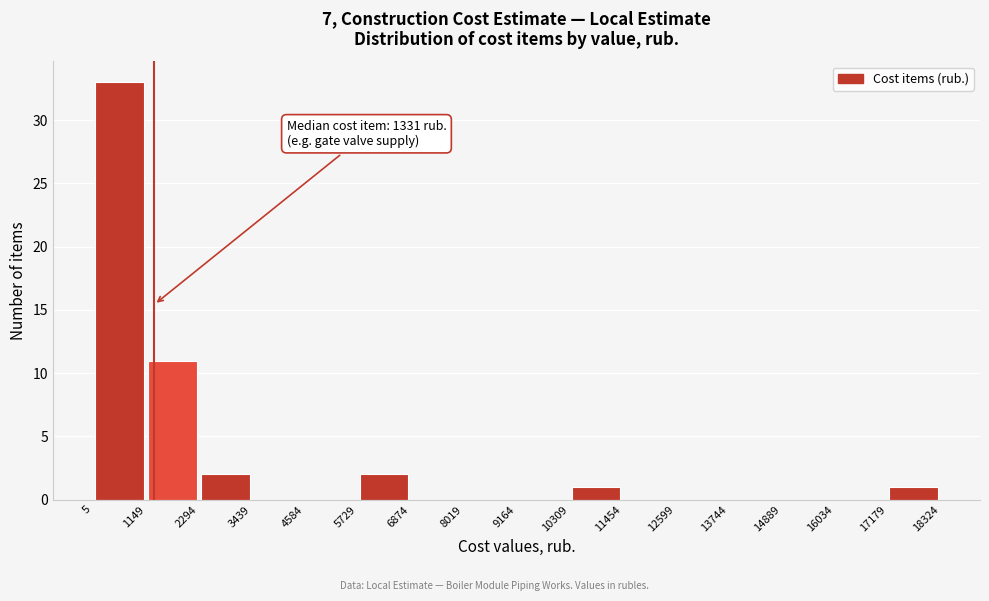

Which range on the x-axis has the tallest bar?

5 to 1149